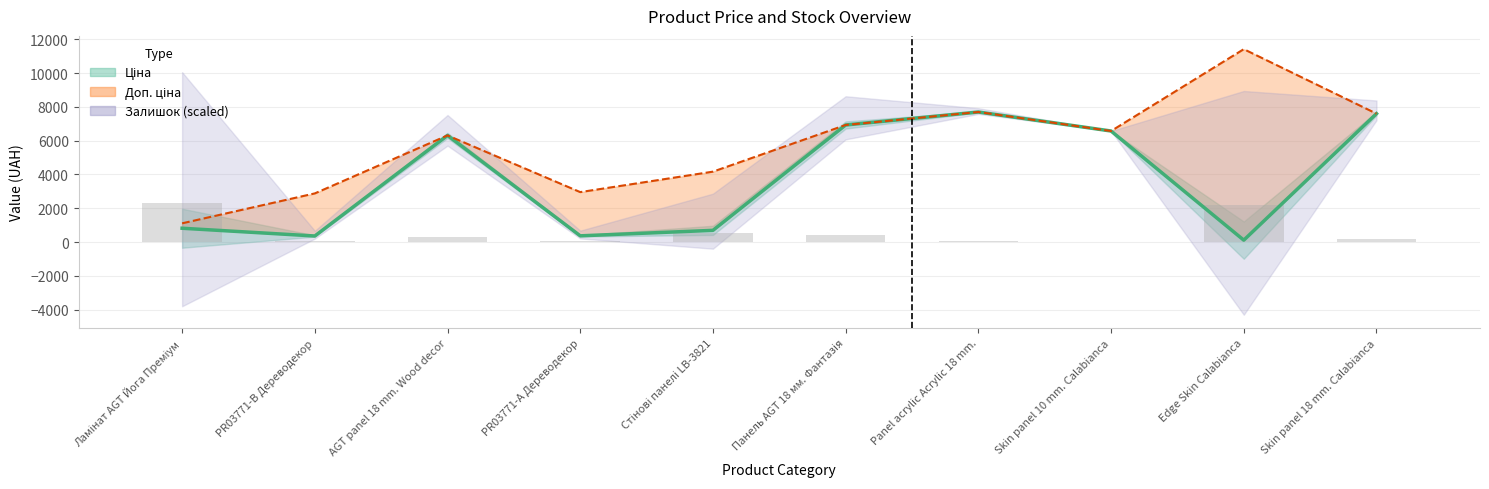

How many values in the Залишок series exceed 301?

5